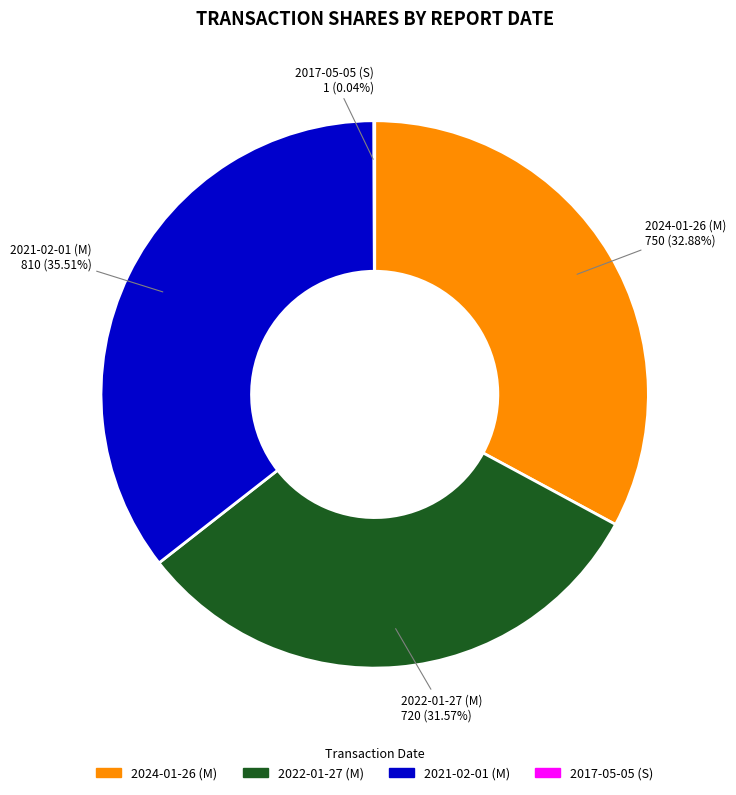

Does any single category account for the majority?

No